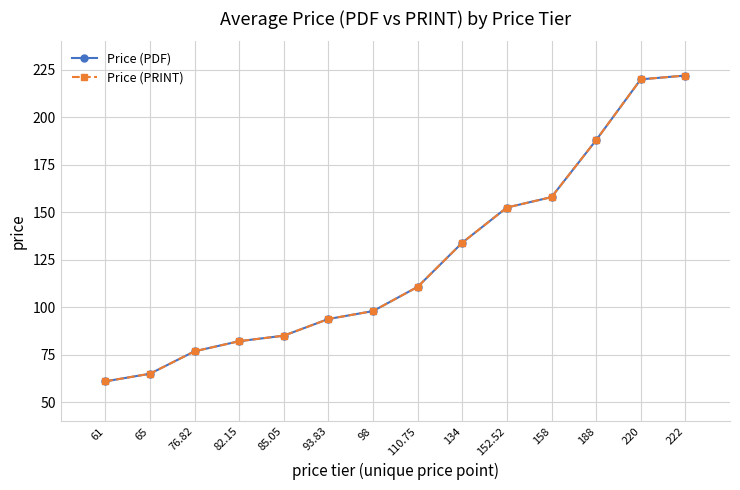

Is this an area chart (filled region under the line)?

No